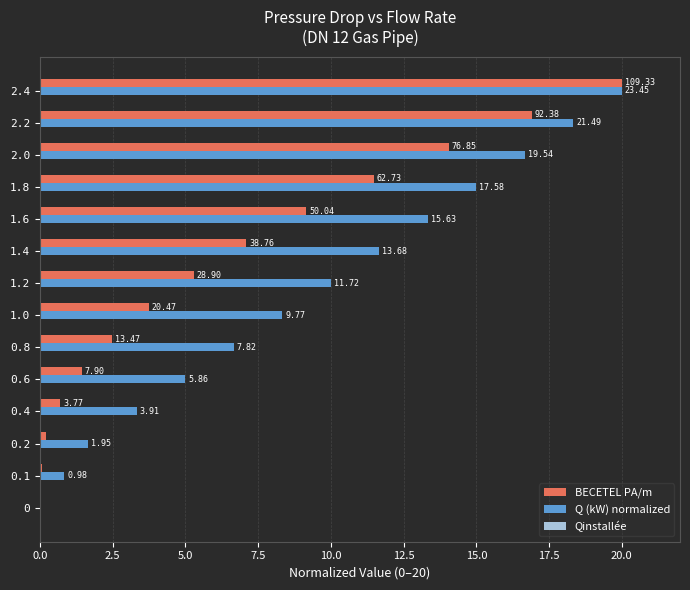

What are all the series names shown in the legend?

BECETEL PA/m, Q (kW) normalized, Qinstallée